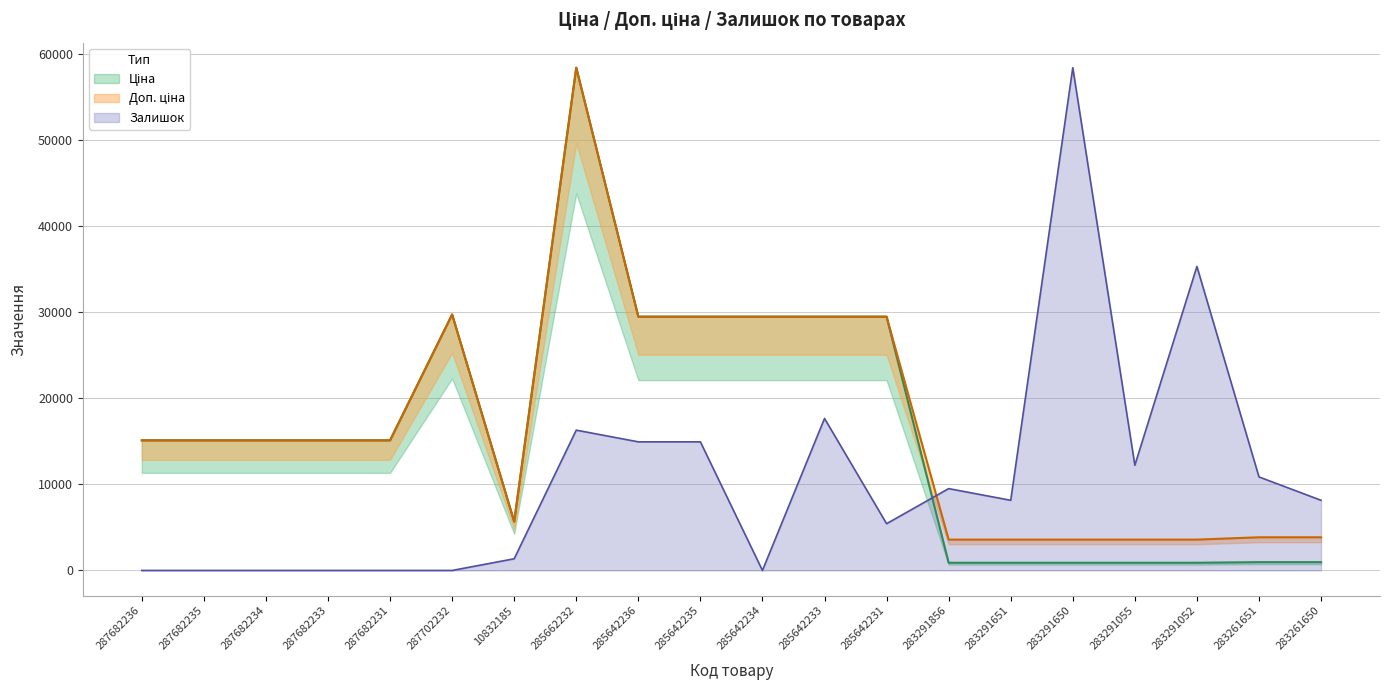

Which series has the largest total across all categories?

Доп. ціна